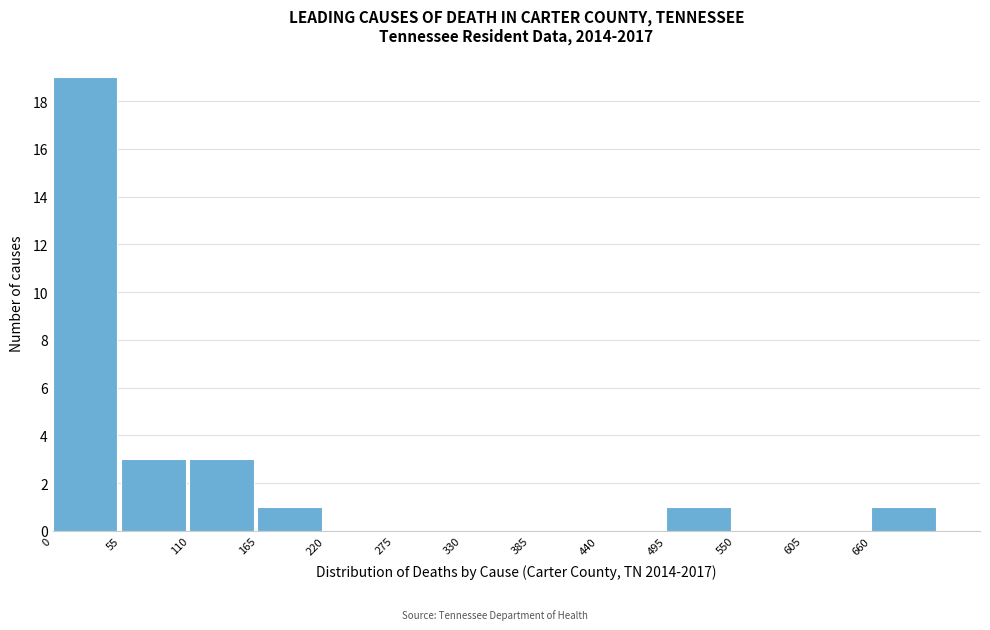

Reading left to right, list every bar in this chart as the range it spans on the x-axis followed by its height. Neither the bar edges nor the heights are printed on the chart, so give them approximately, as read against the axes.

0 to 55: 19
55 to 110: 3
110 to 165: 3
165 to 220: 1
220 to 275: 0
275 to 330: 0
330 to 385: 0
385 to 440: 0
440 to 495: 0
495 to 550: 1
550 to 605: 0
605 to 660: 0
660 to 715: 1